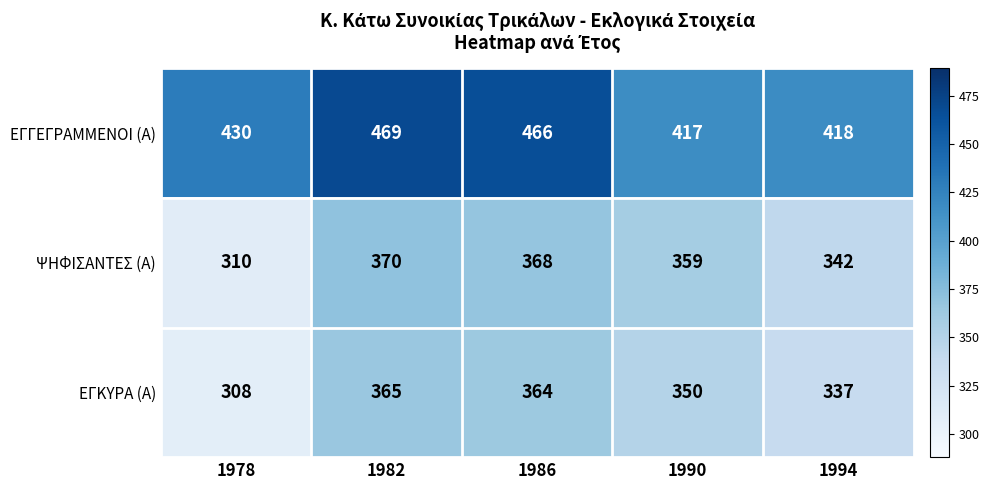

What is the spread (max minus min) of values at 1982?

104